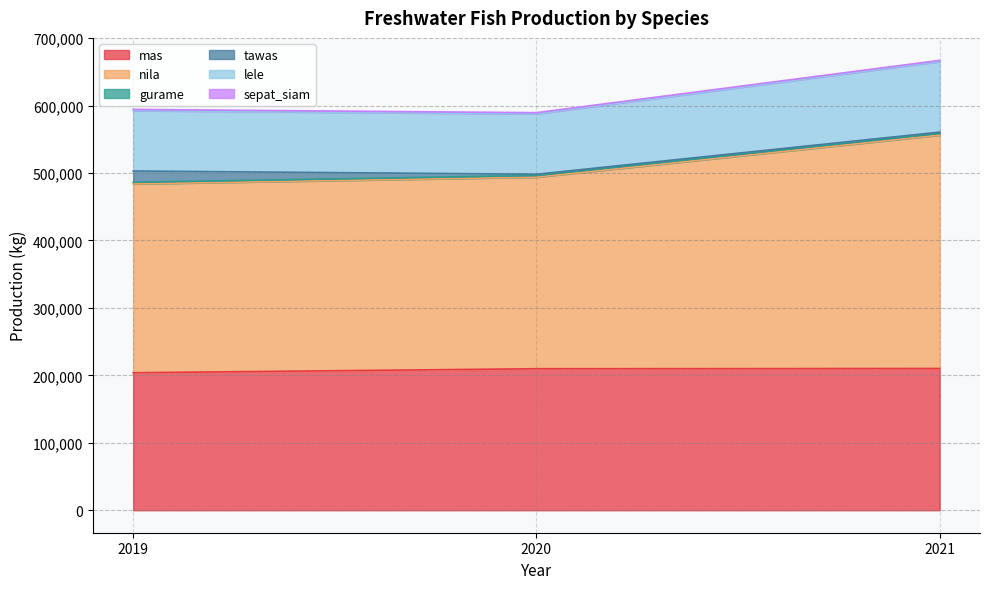

Rank the categories by lele value from lowest to highest.

2020, 2019, 2021